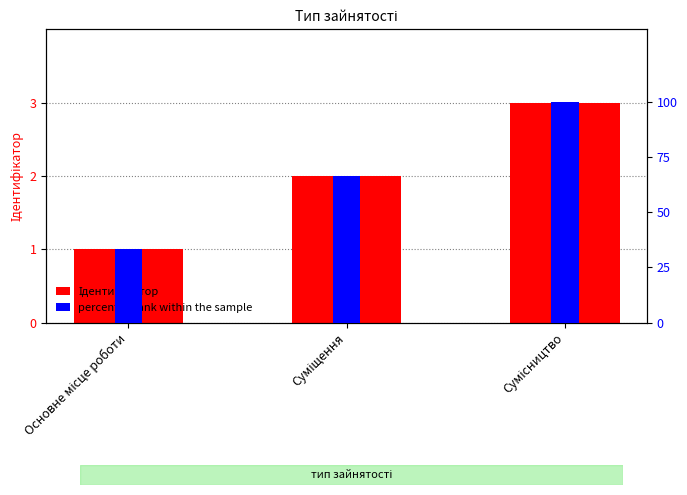

Between Сумісництво and Суміщення, which is larger?

Сумісництво